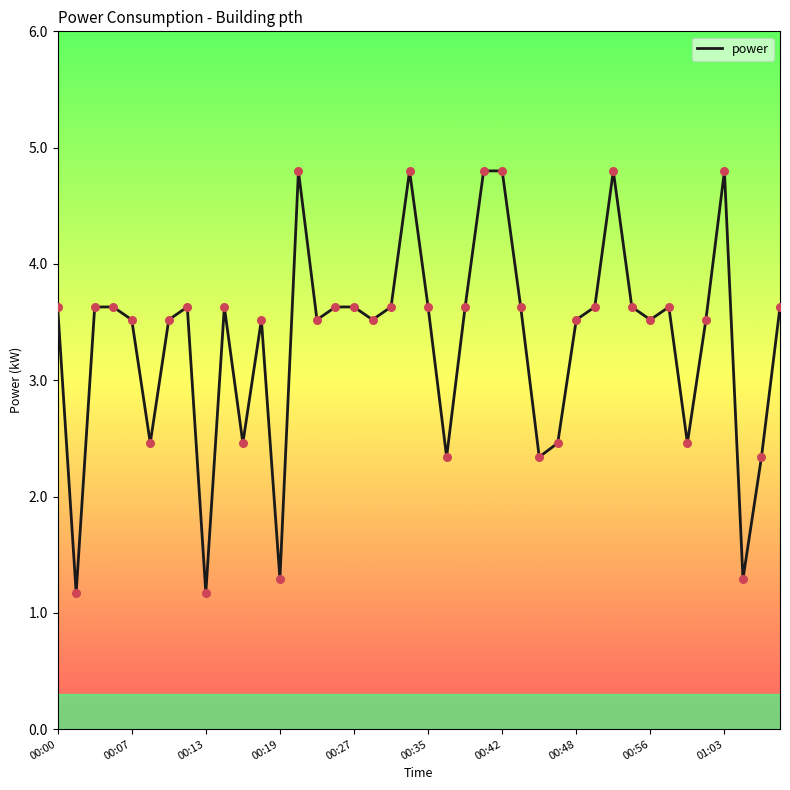

What is the maximum value shown in the chart?

4.8